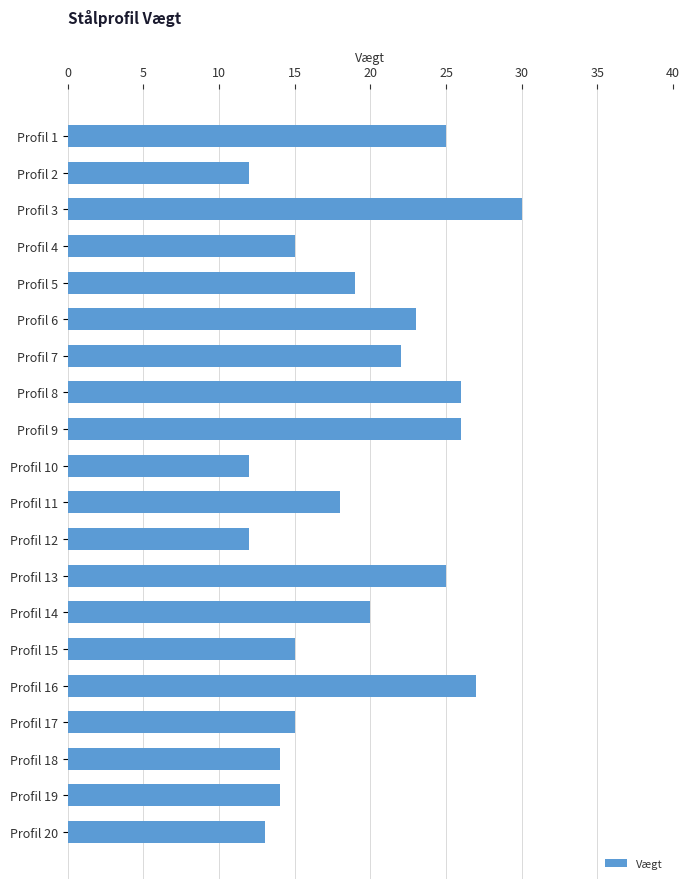

What is the average value?

19